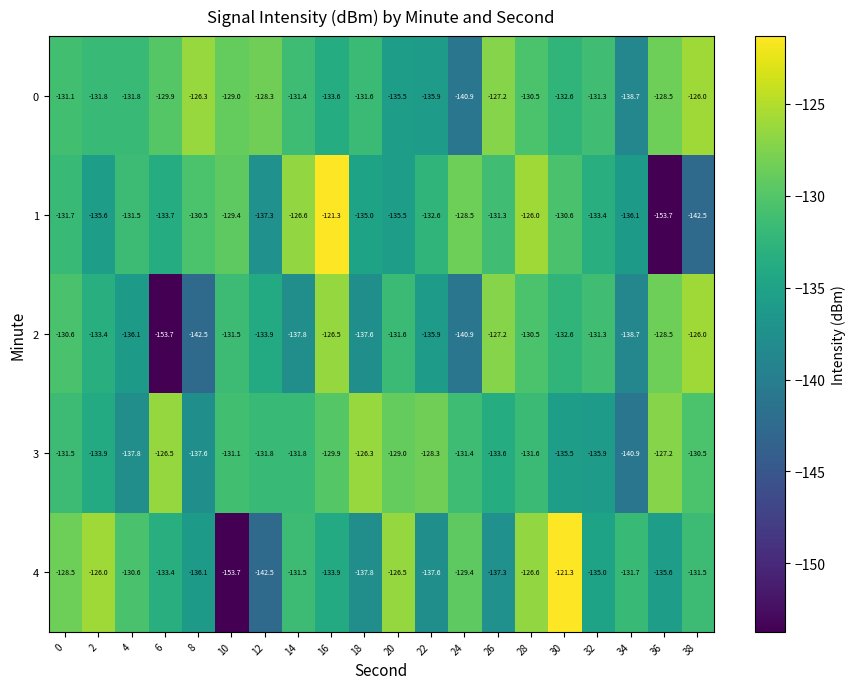

The 2 series shows -137.8 at 14. True or false?

True